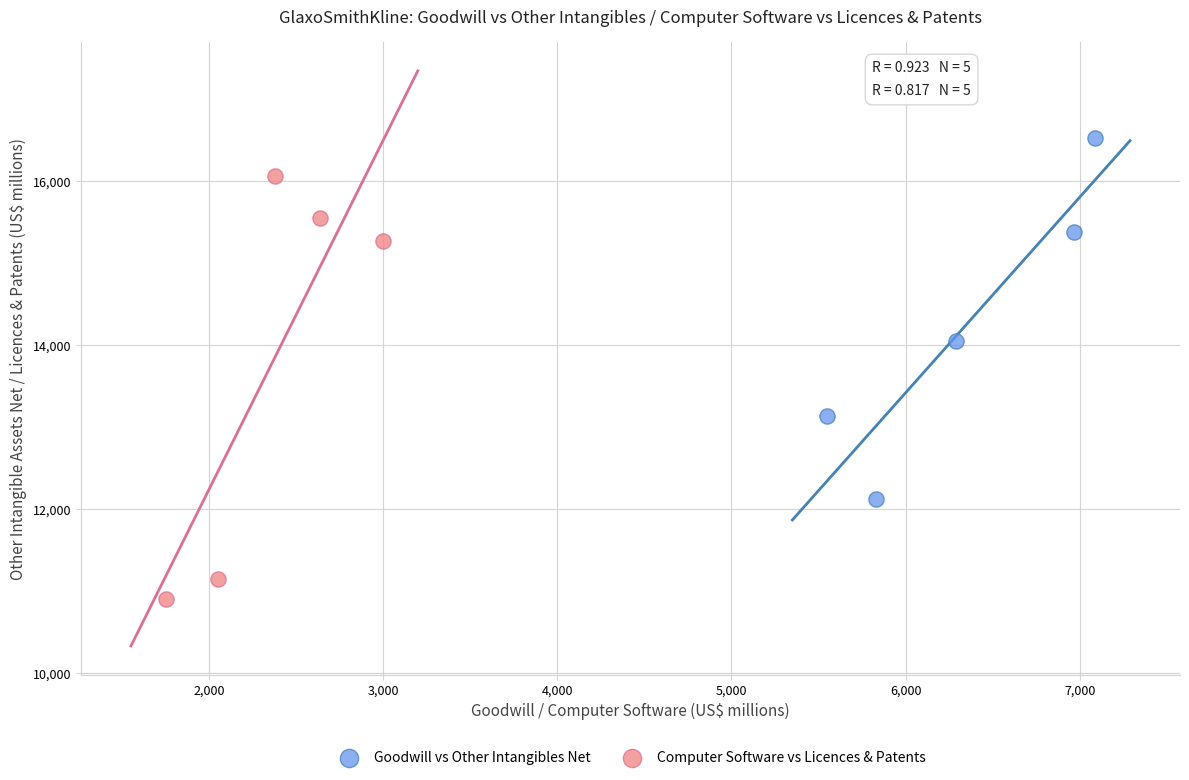

What are all the series names shown in the legend?

Goodwill vs Other Intangibles Net, Computer Software vs Licences & Patents